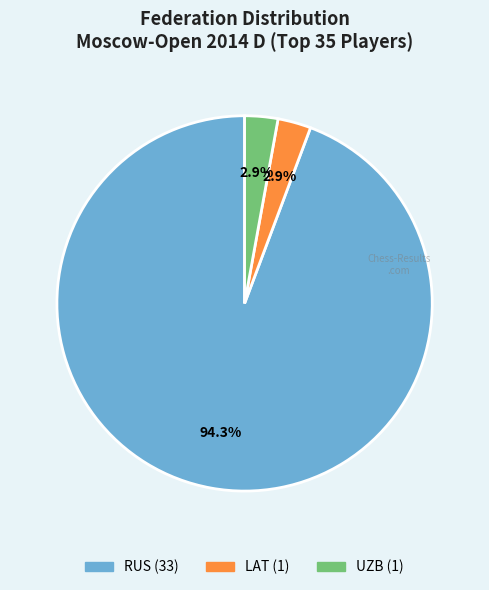

What is the ratio of the value at LAT to the value at UZB?

1.0